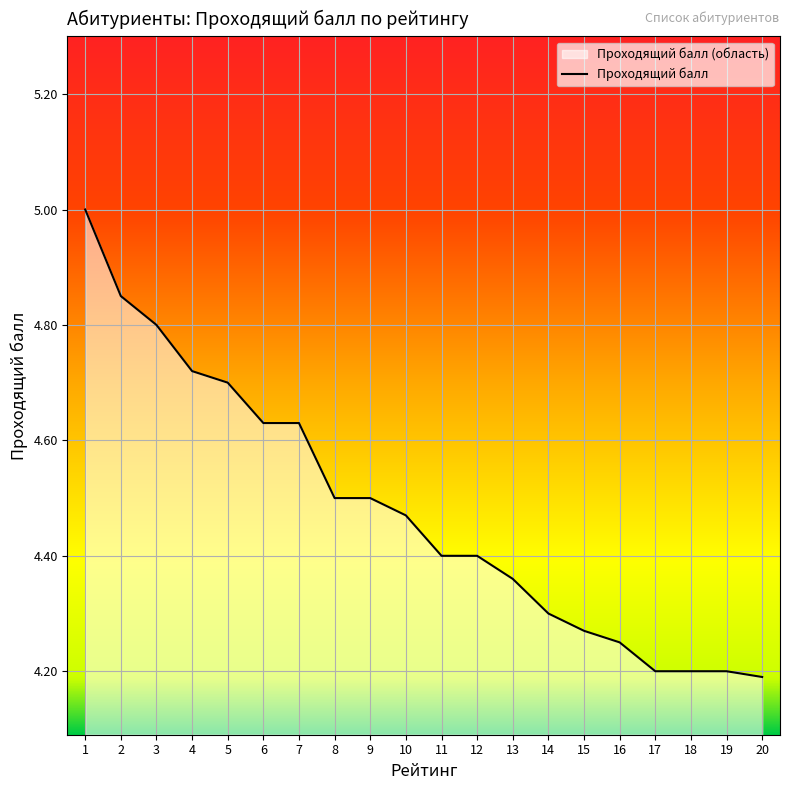

Where is the data nearest to the value 4?

20